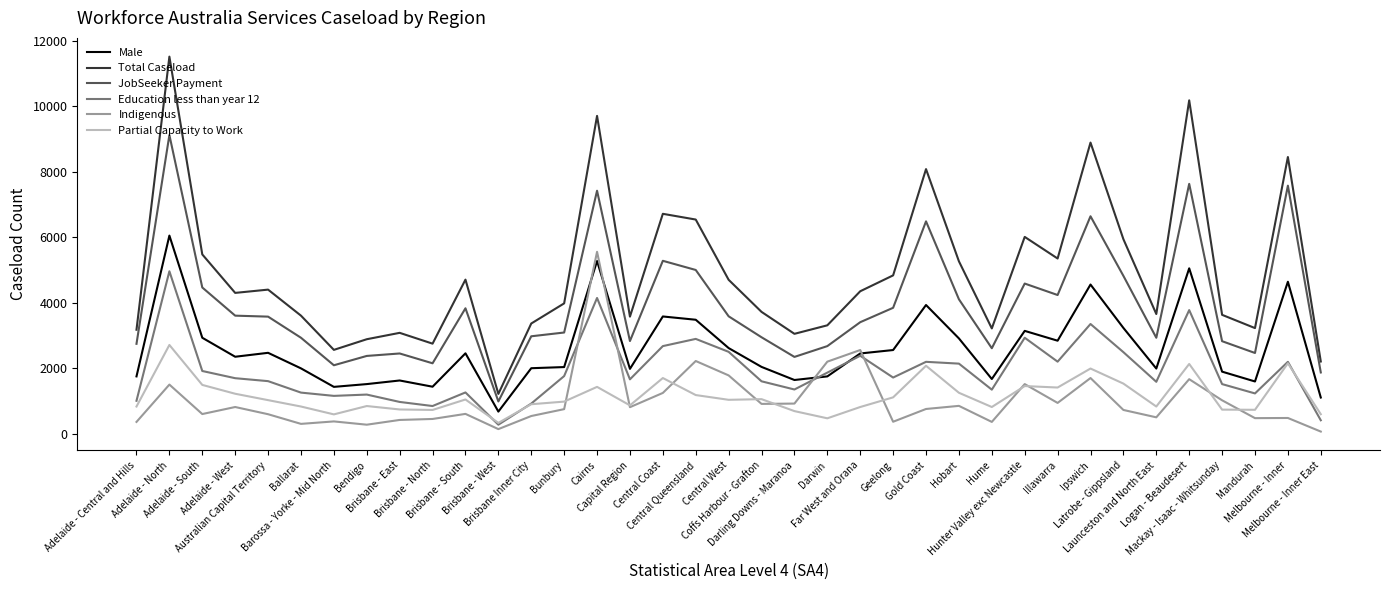

Which series has the widest spread of values?

Total Caseload